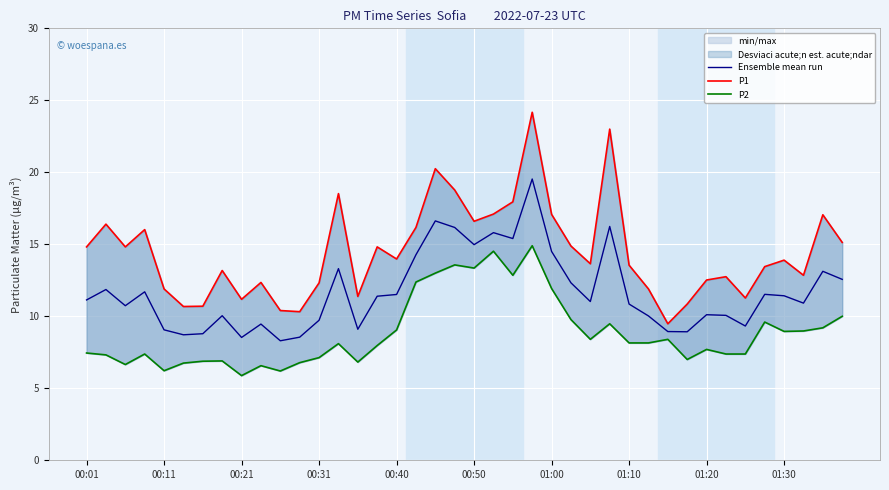

Where does the Ensemble mean run series first go above 11?

00:01